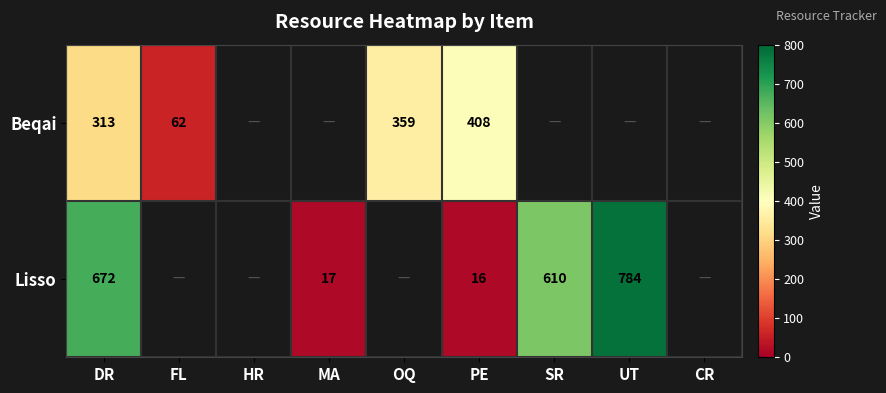

What is the total value across all series at DR?

985